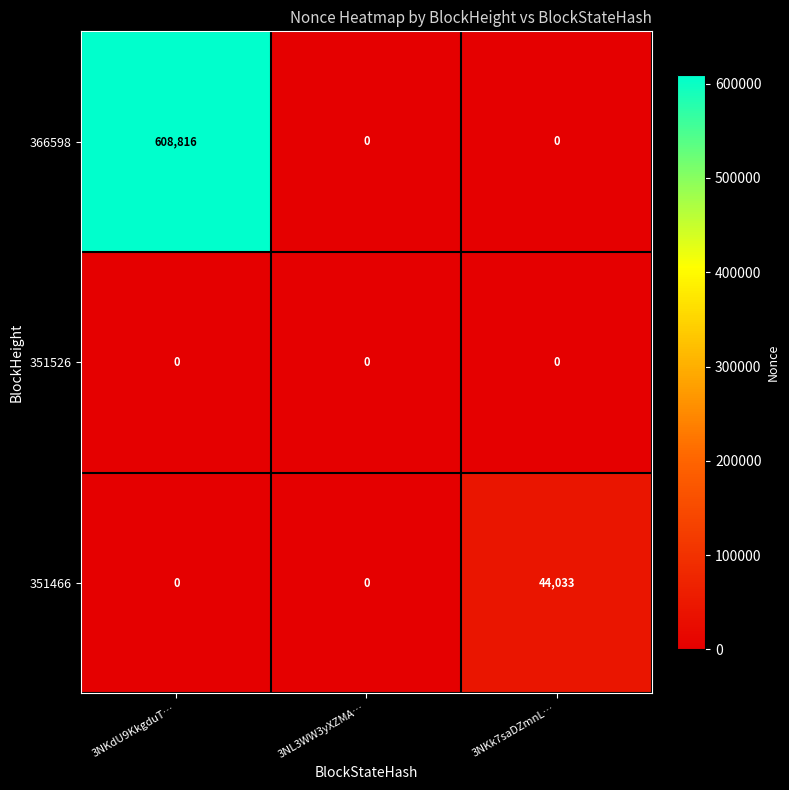

Reading left to right, transcribe all the data shown in this chart.

366598: 608816	0	0
351526: 0	0	0
351466: 0	0	44033